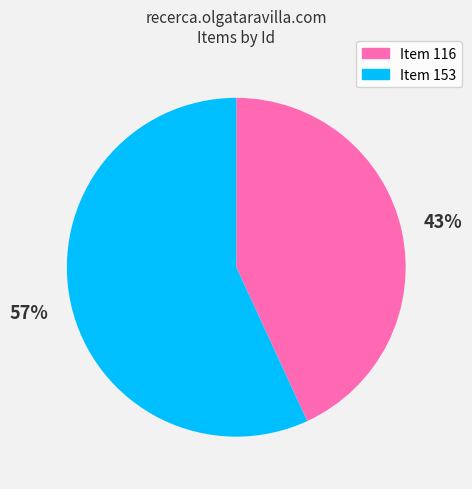

What percentage is the Item 153 slice, to the nearest percent?

57%